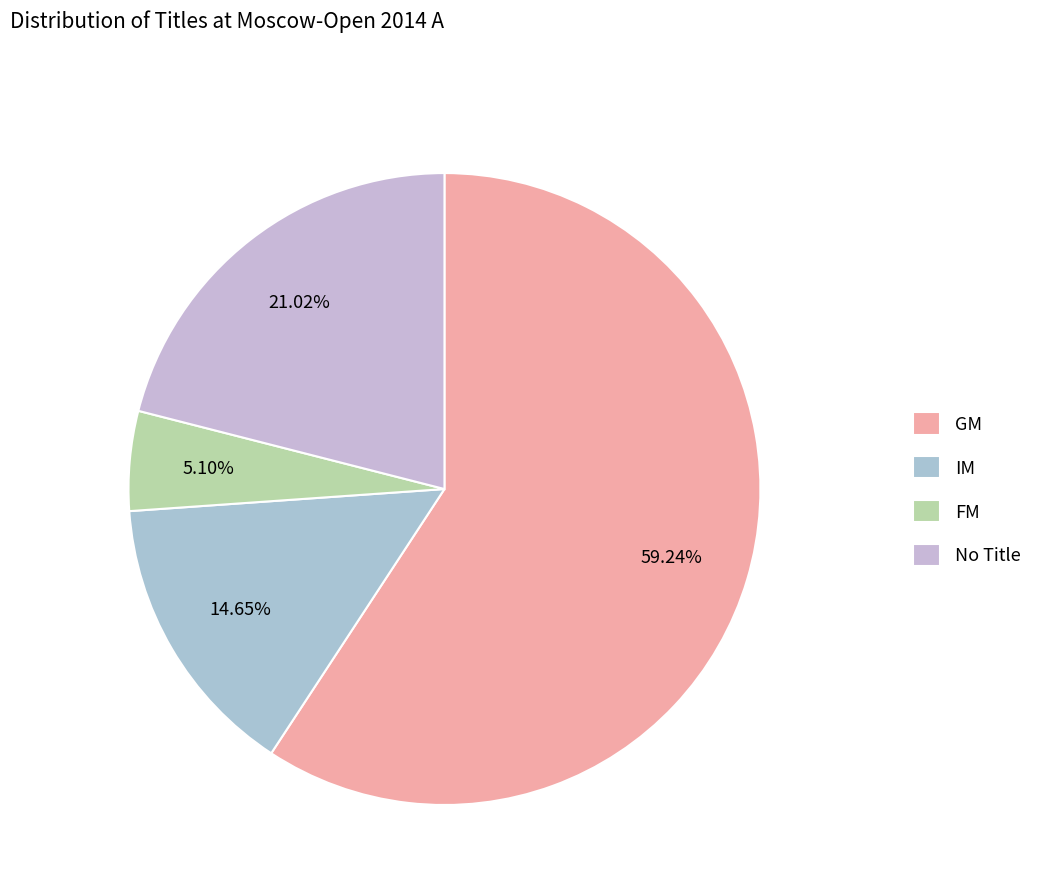

To the nearest percent, what is the average slice percentage?

25%